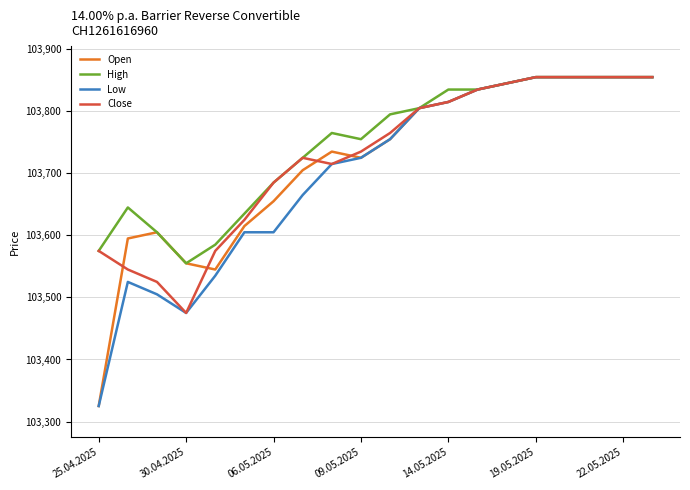

What is the smallest value displayed?

103325